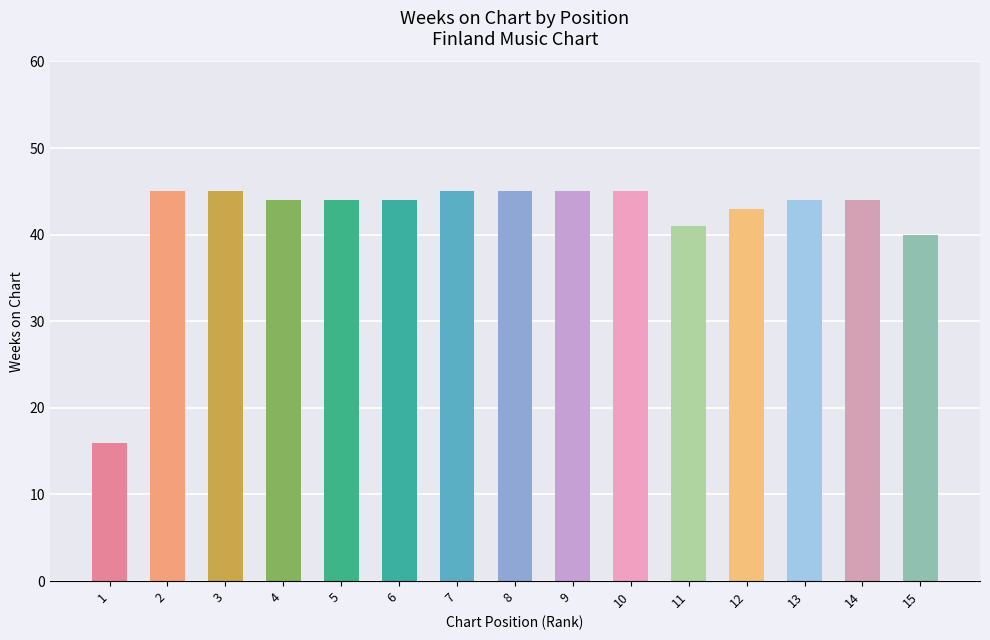

What is the minimum value shown in the chart?

16